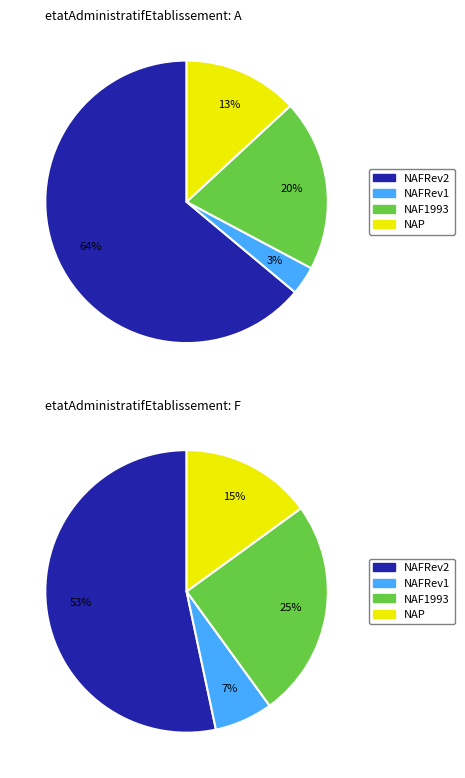

Is it true that P is 11% of the pie?

False